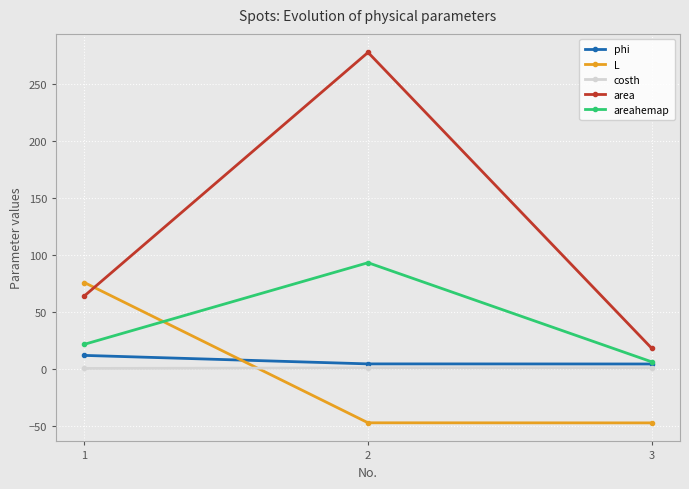

Which series has the widest spread of values?

area